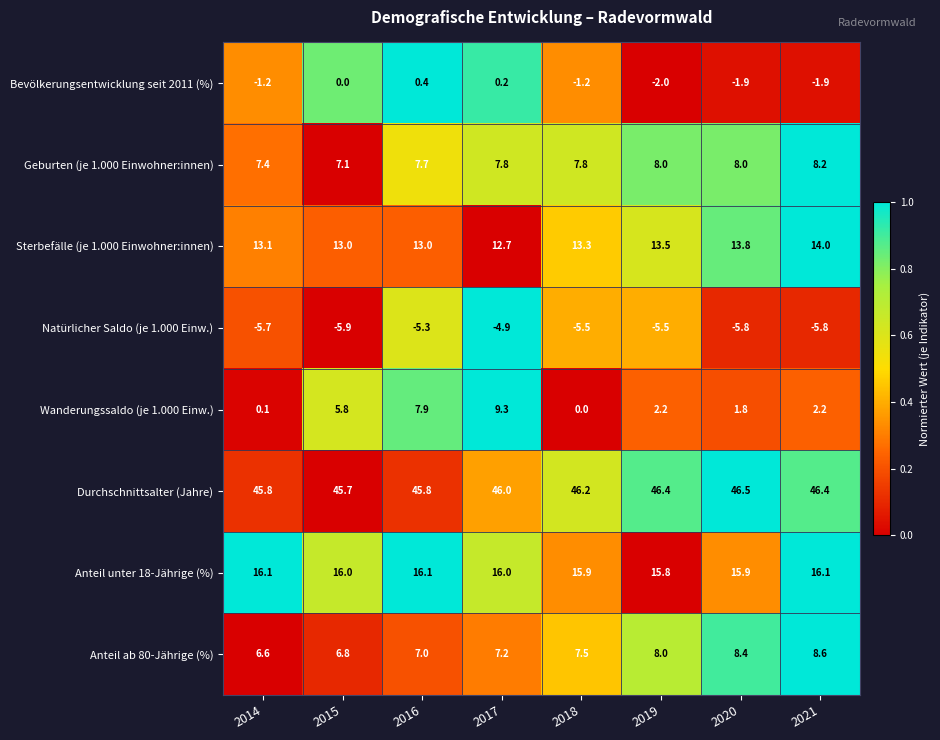

Which series has the widest spread of values?

Wanderungssaldo (je 1.000 Einw.)